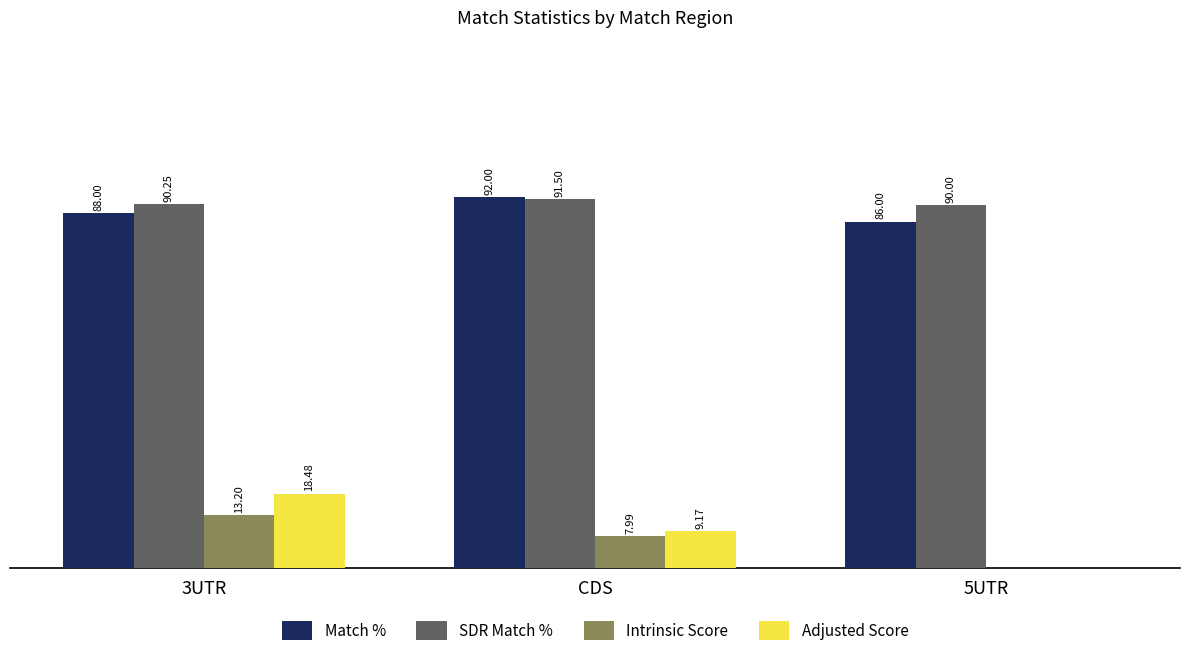

Which label corresponds to the largest value in the chart?

CDS